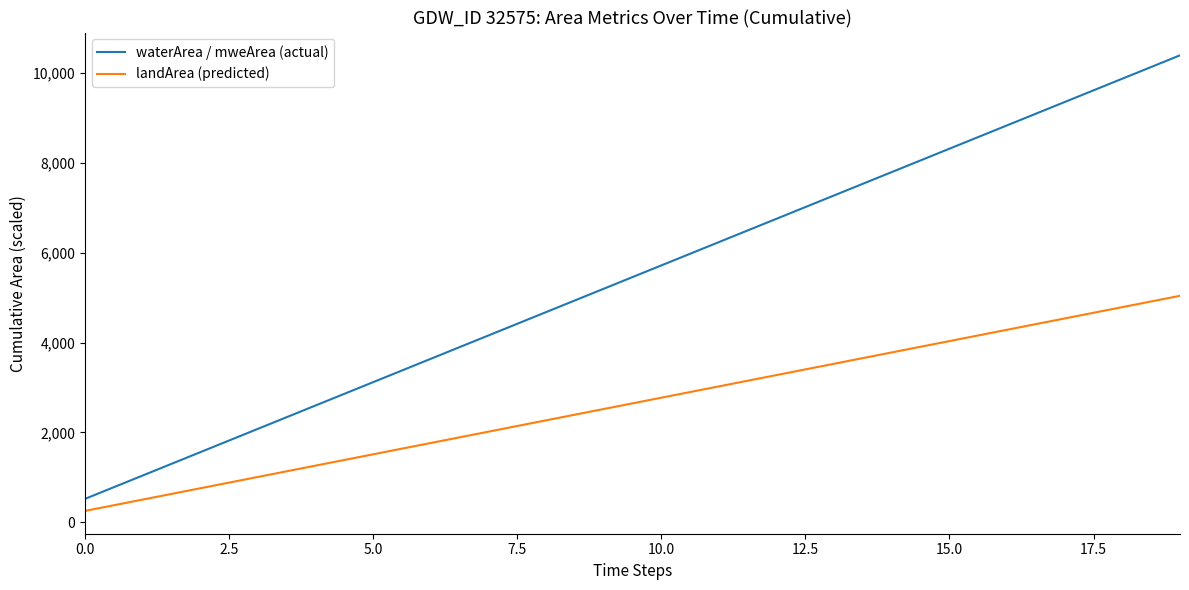

Which series has the largest total across all categories?

waterArea / mweArea (actual)